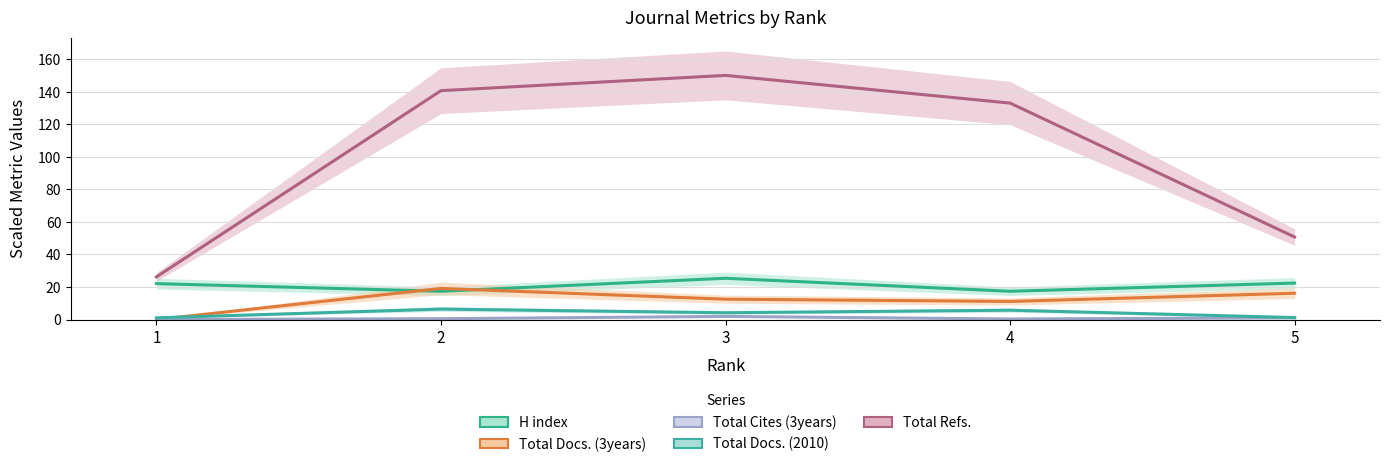

What is the difference between the second highest and second lowest values in the Total Cites (3years) series?

0.7